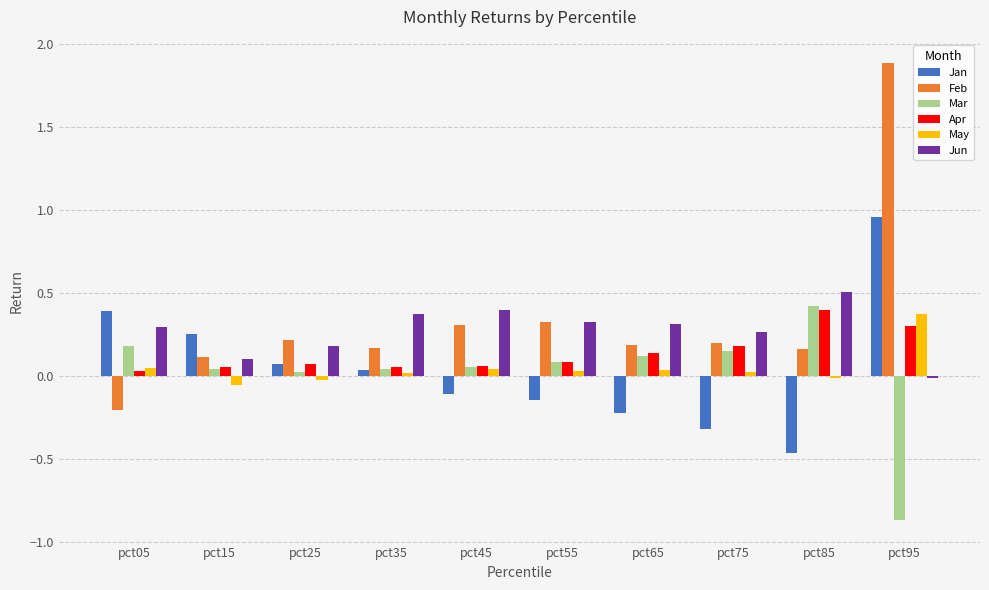

What is the difference between the highest and lowest values at pct45?

0.5